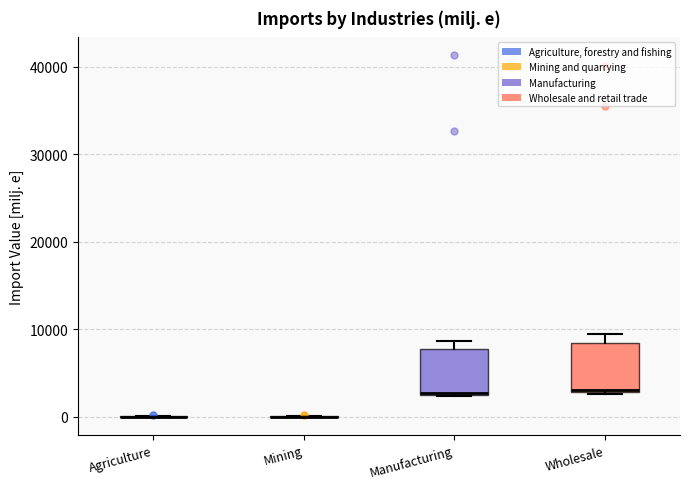

Reading left to right, read every box against the y-axis: the position of its median line, the range the box covers, and the ends of its whiskers. The values are not printed on the chart, so give them approximately, as read against the axis.

Agriculture: box collapsed to a line at 0, whiskers 0 to 0
Mining: box collapsed to a line at 0, whiskers 0 to 0
Manufacturing: median 3000, box 3000 to 8000, whiskers 2000 to 9000
Wholesale: median 3000, box 3000 to 8000, whiskers 3000 to 9000